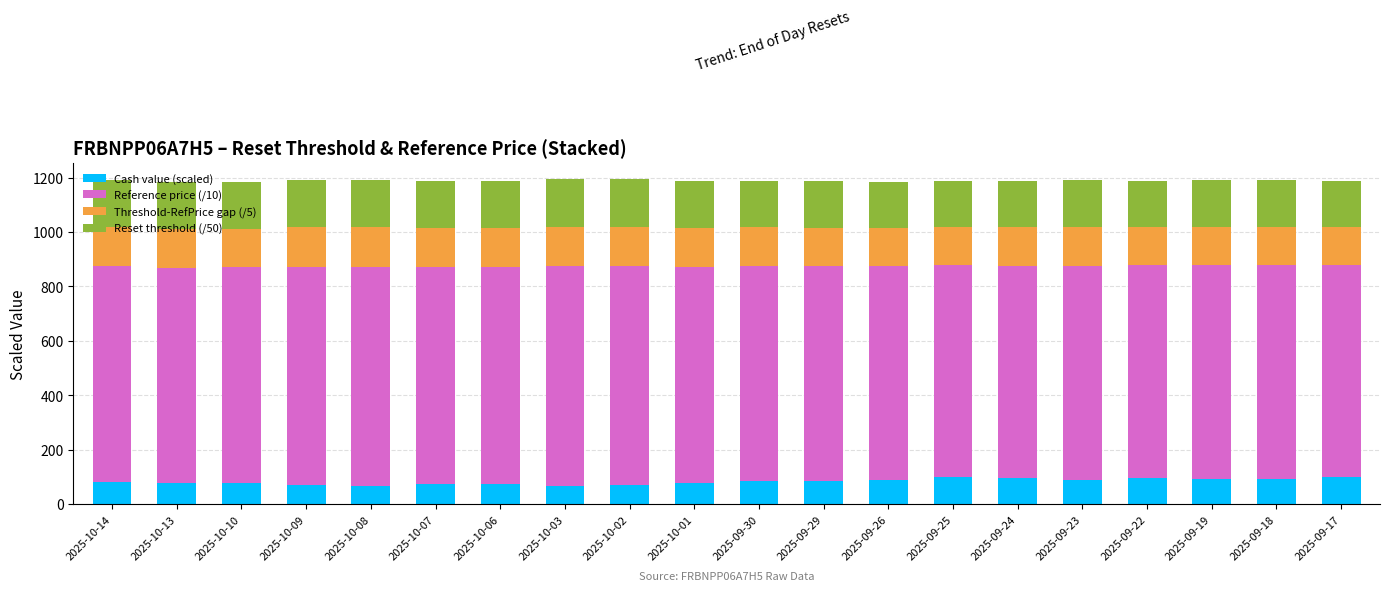

What is the minimum value for Cash value (scaled)?

65.0